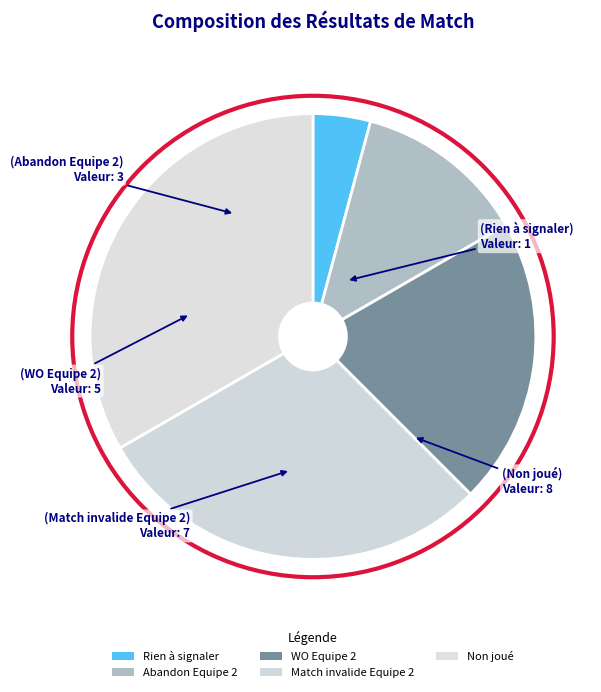

How many segments does this pie chart have?

5